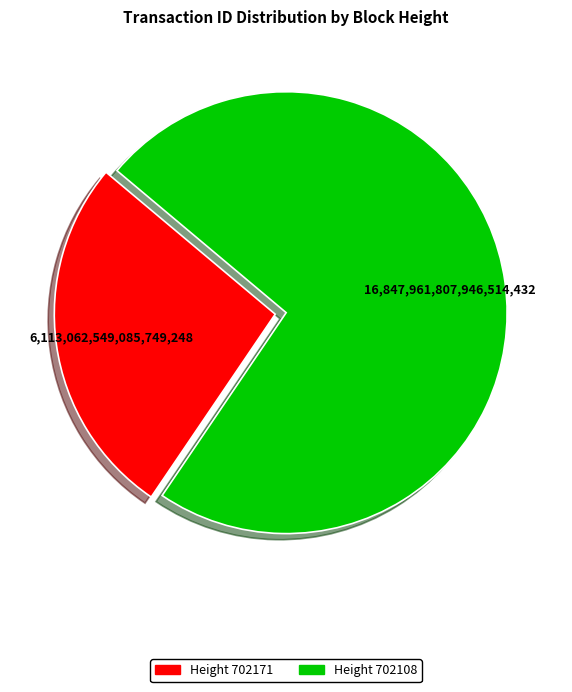

What is the smallest slice in the pie chart?

Height 702171